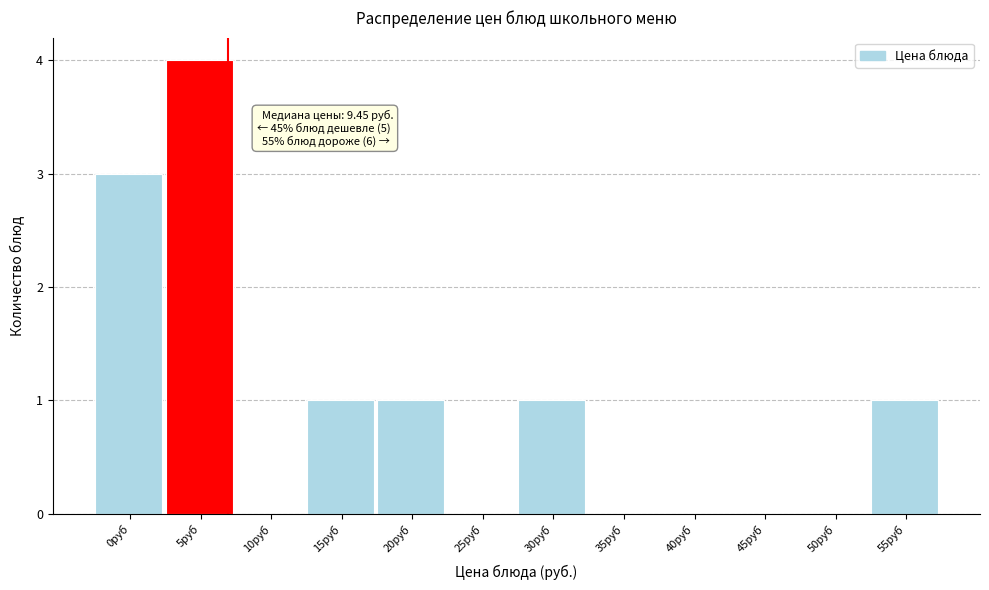

Reading left to right, what are all the values shown in this chart?

0руб=3	5руб=4	10руб=0	15руб=1	20руб=1	25руб=0	30руб=1	35руб=0	40руб=0	45руб=0	50руб=0	55руб=1